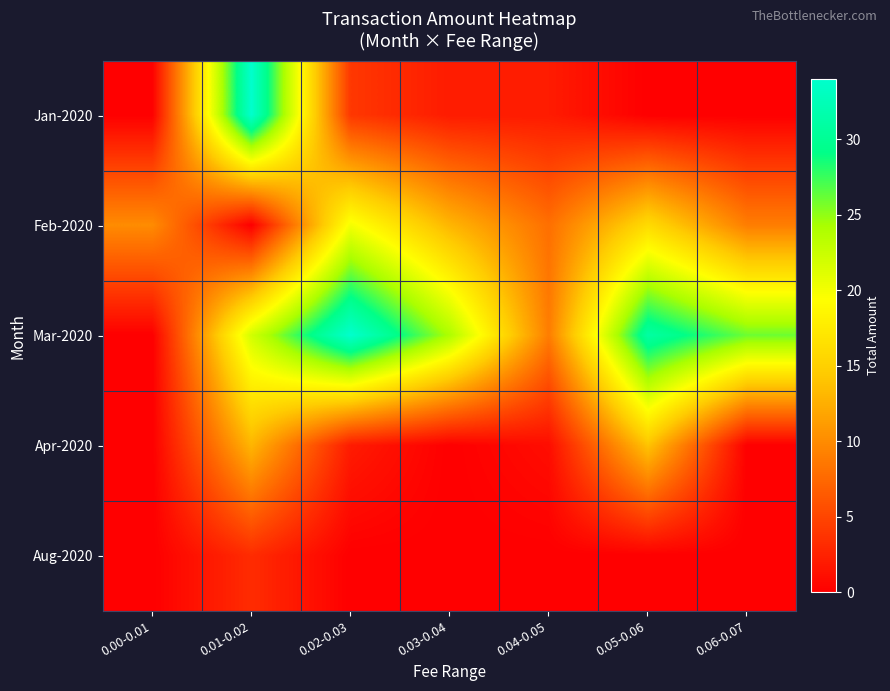

Which has a higher value, 0.02-0.03 or 0.05-0.06?

0.02-0.03